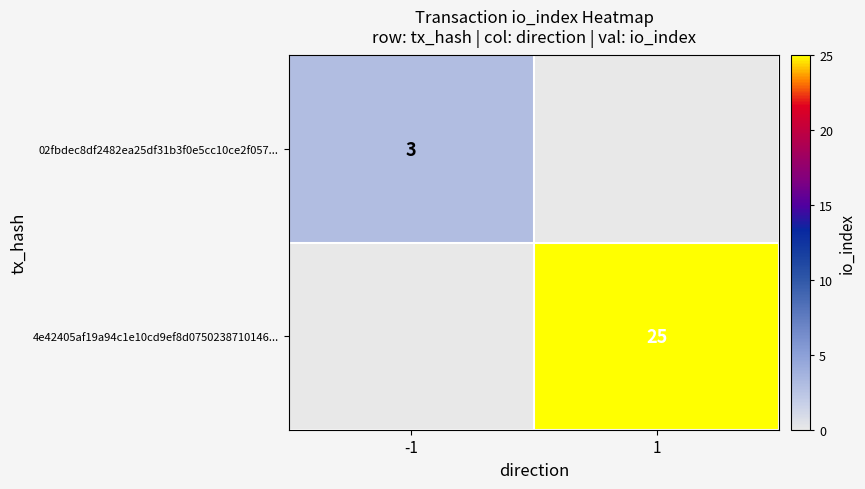

The 4e42405af19a94c1e10cd9ef8d0750238710146... series shows 25 at 1. True or false?

True